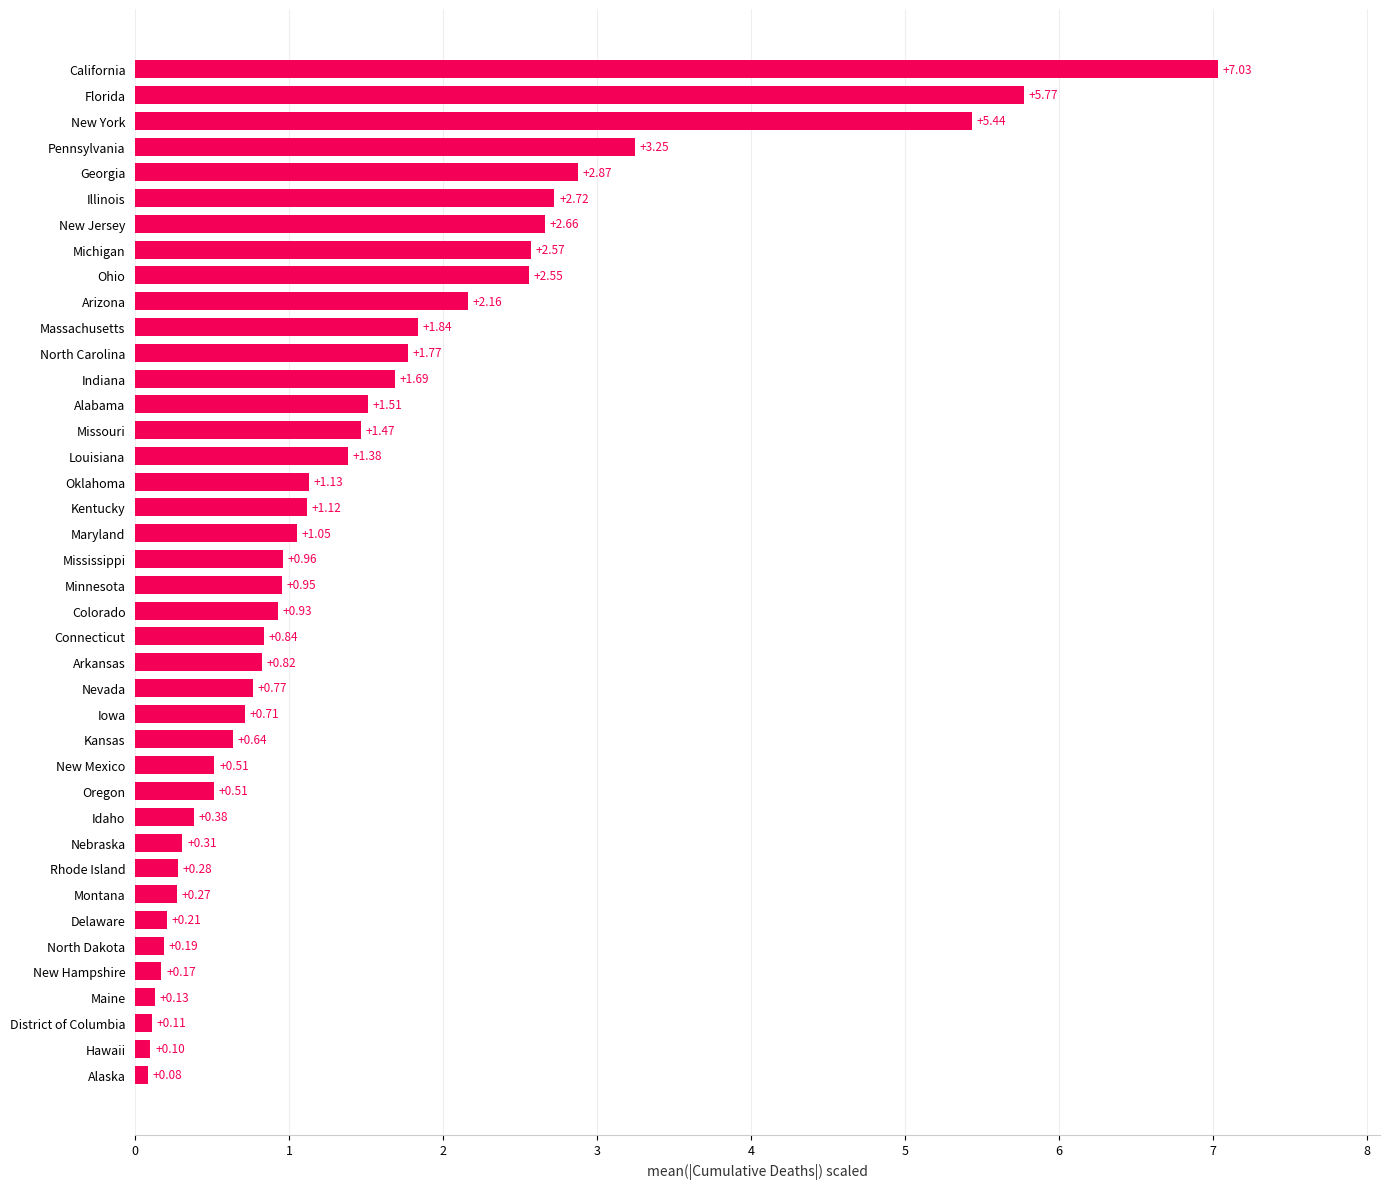

Which label corresponds to the smallest value in the chart?

Alaska